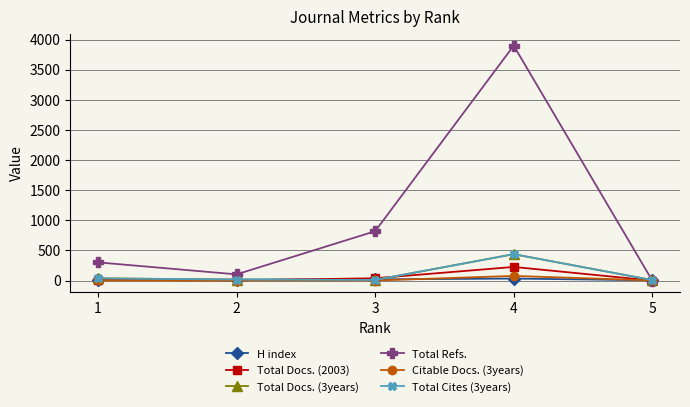

True or false: Total Docs. (3years) and Total Cites (3years) cross at least once.

False